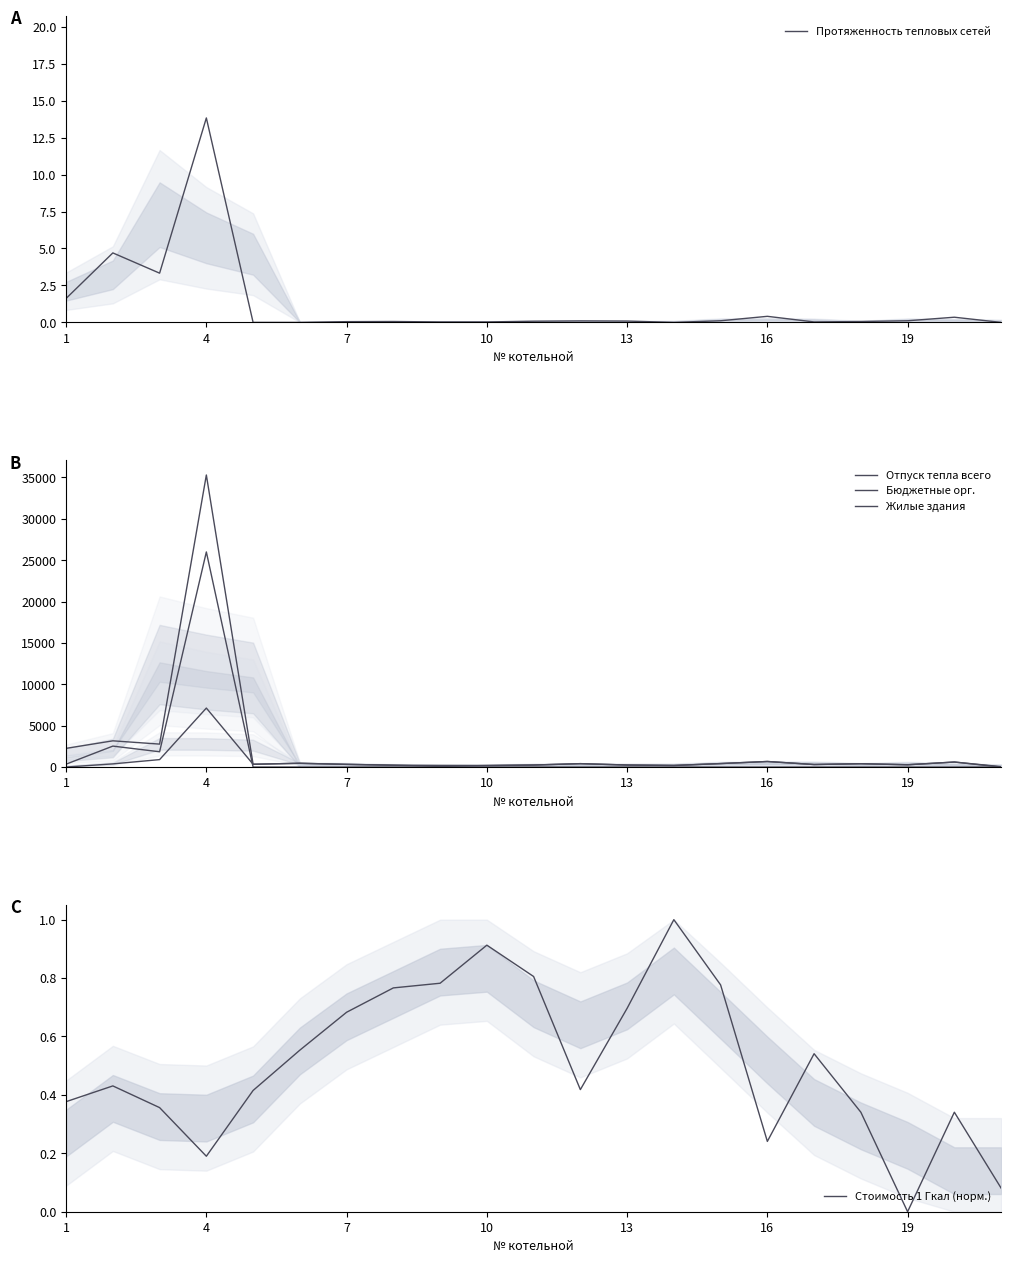

Between 7 and 16, which series saw the biggest shift?

Отпуск тепла всего